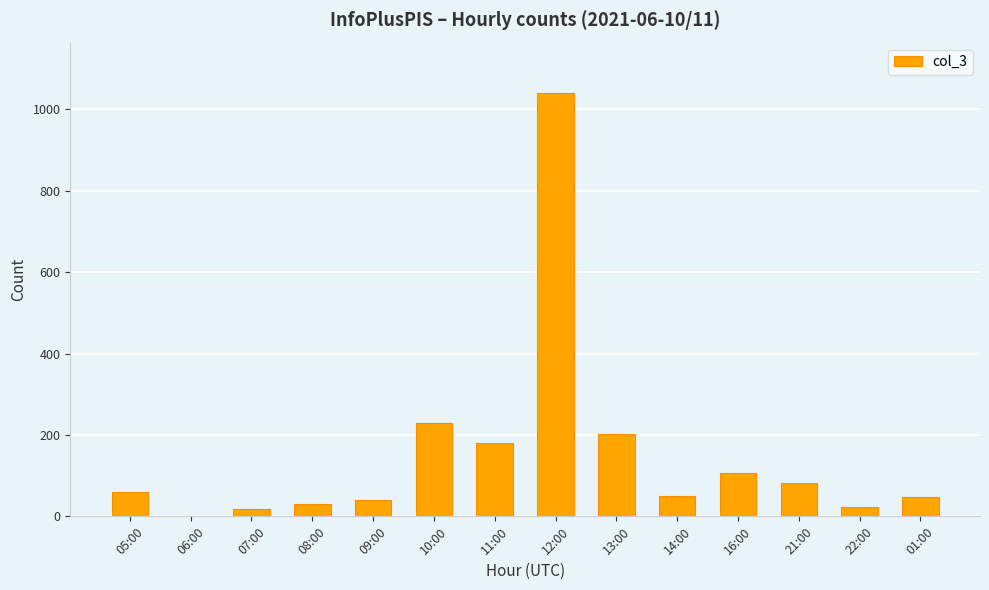

The chart shows a value of 61 at 05:00. True or false?

True